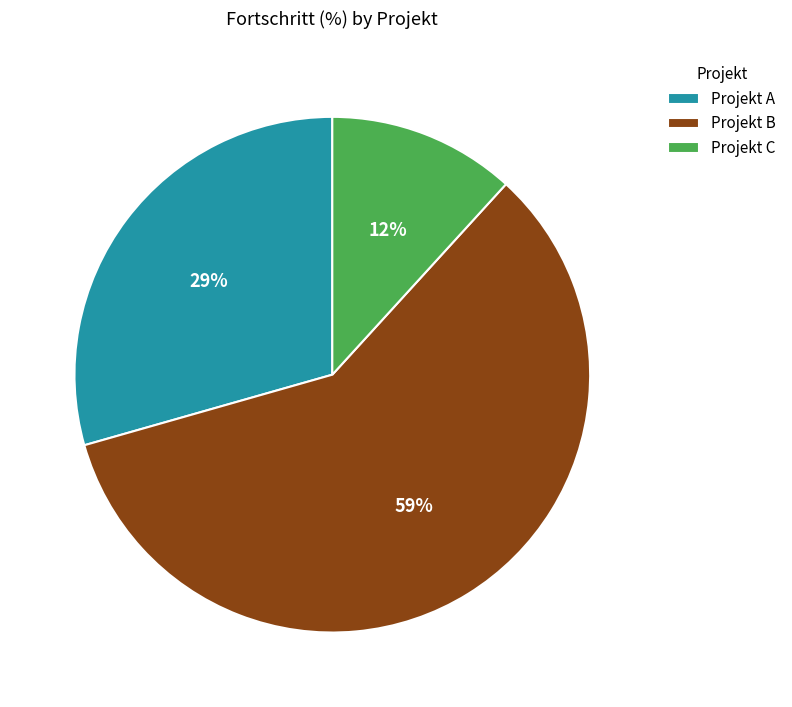

Is there a majority slice in this chart?

Yes